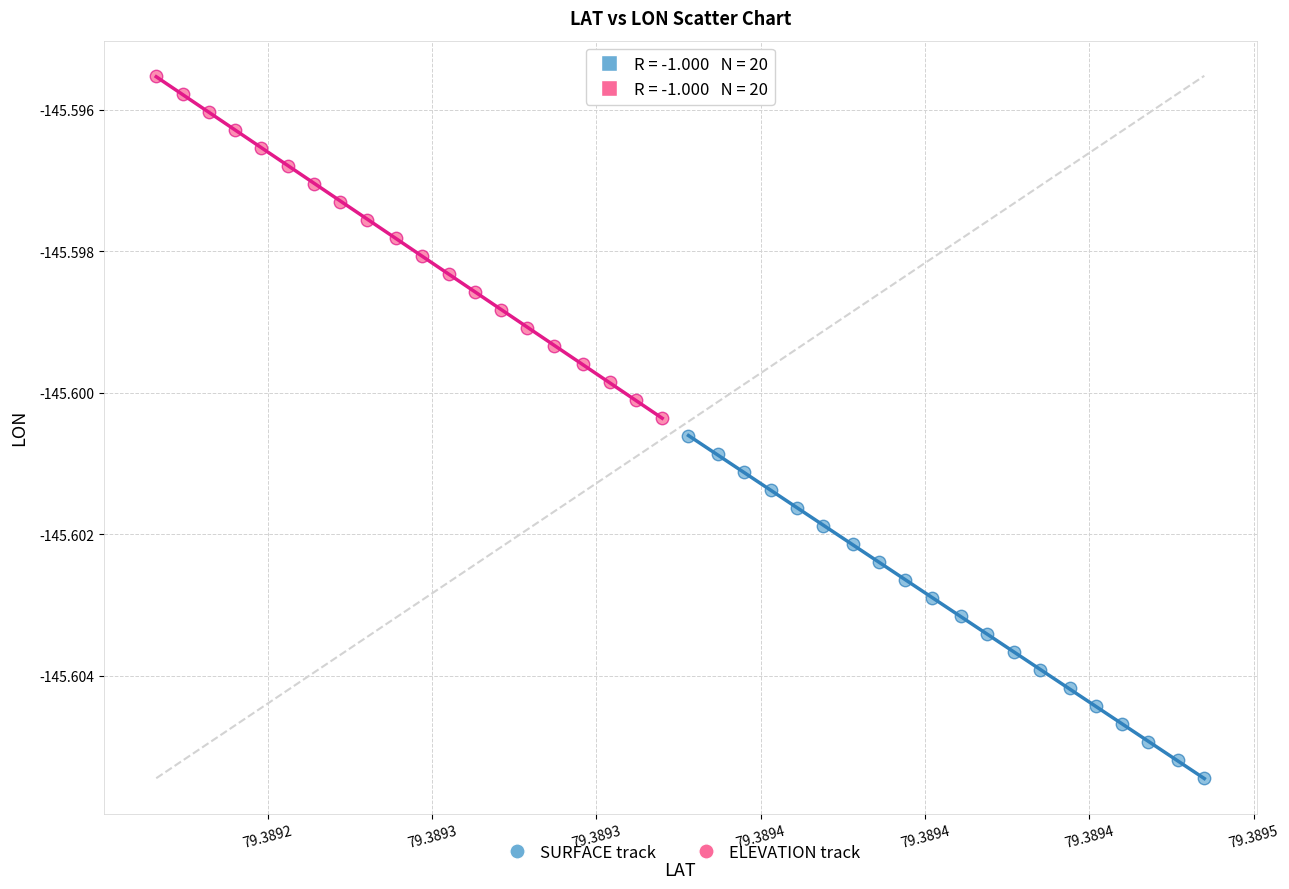

Which series contains the lowest Y value?

SURFACE track